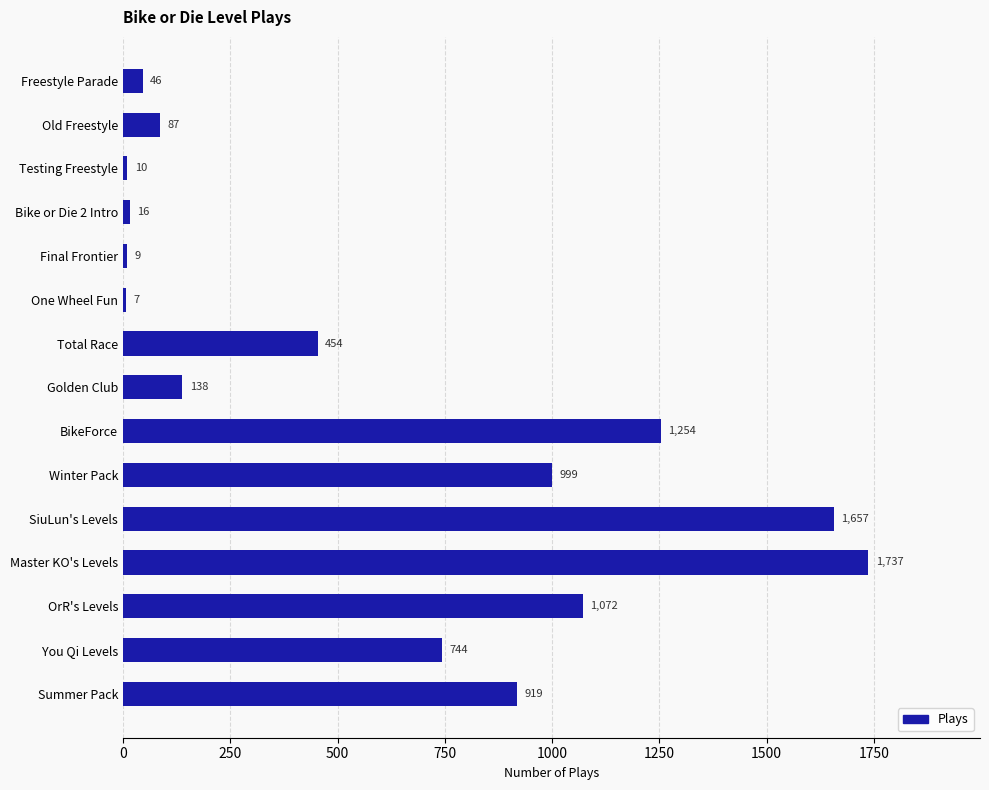

What is the label of the 6th bar from the top?

One Wheel Fun